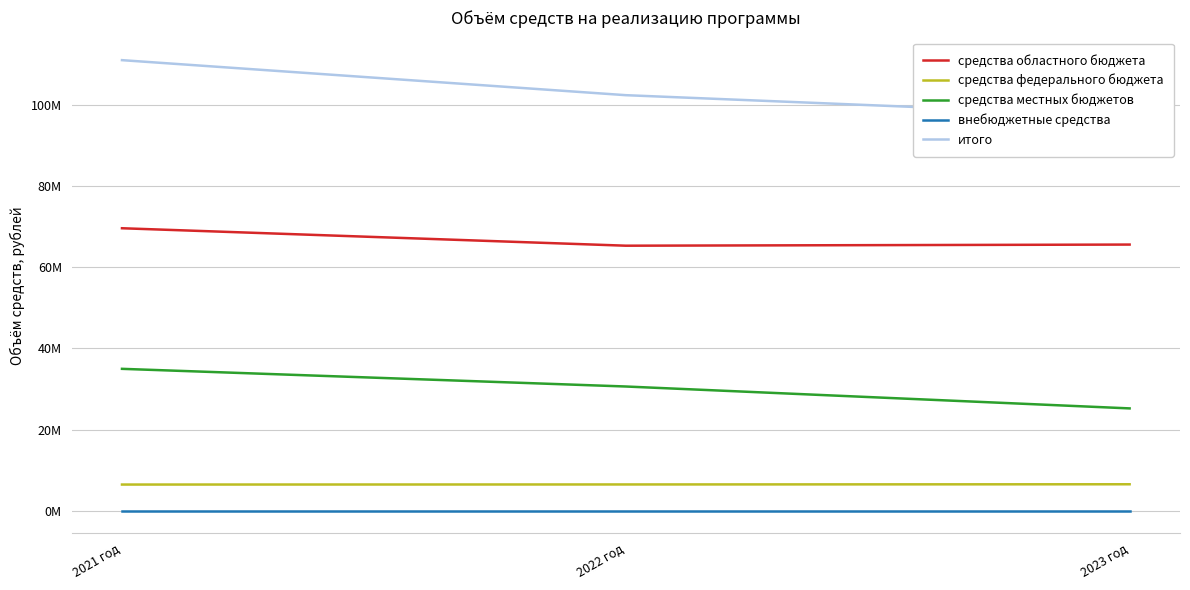

Does the chart display data point markers on the line(s)?

No